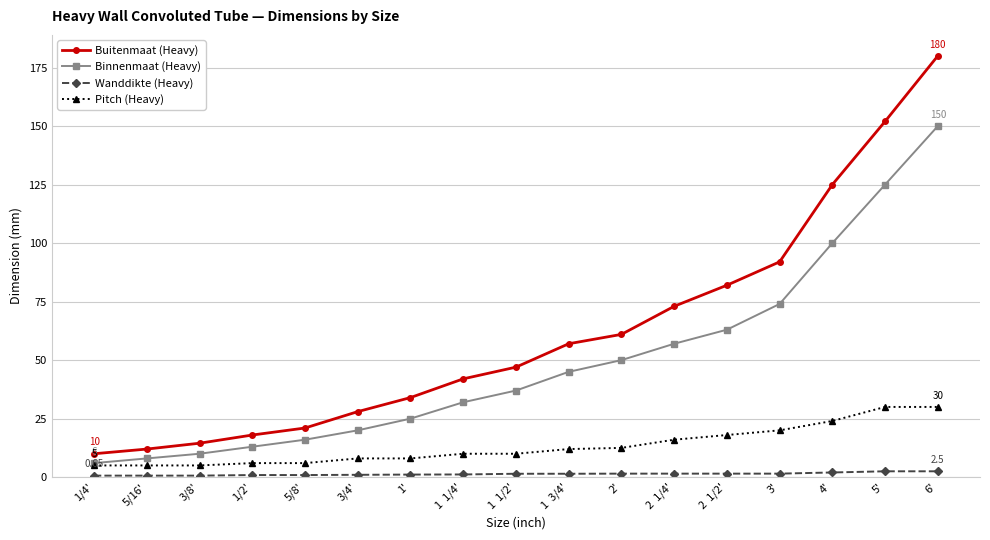

Rank the series at 3' from highest to lowest value.

Buitenmaat (Heavy), Binnenmaat (Heavy), Pitch (Heavy), Wanddikte (Heavy)